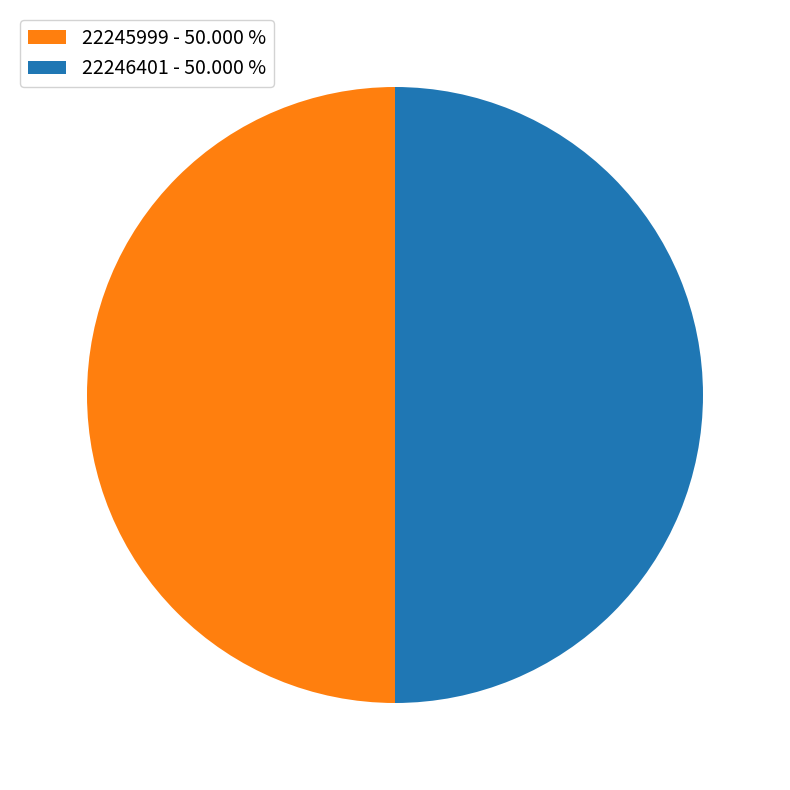

Count the number of slices in the pie.

2